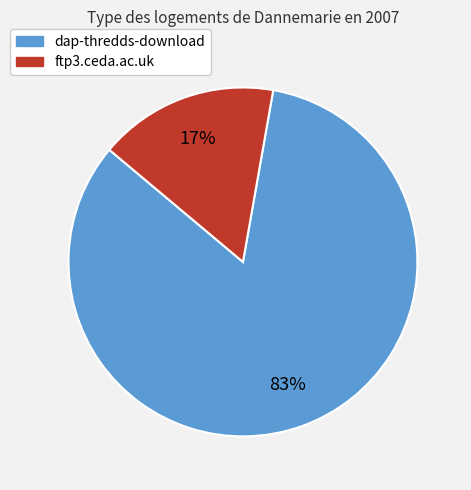

Is the sum of ftp3.ceda.ac.uk and dap-thredds-download greater than half?

Yes